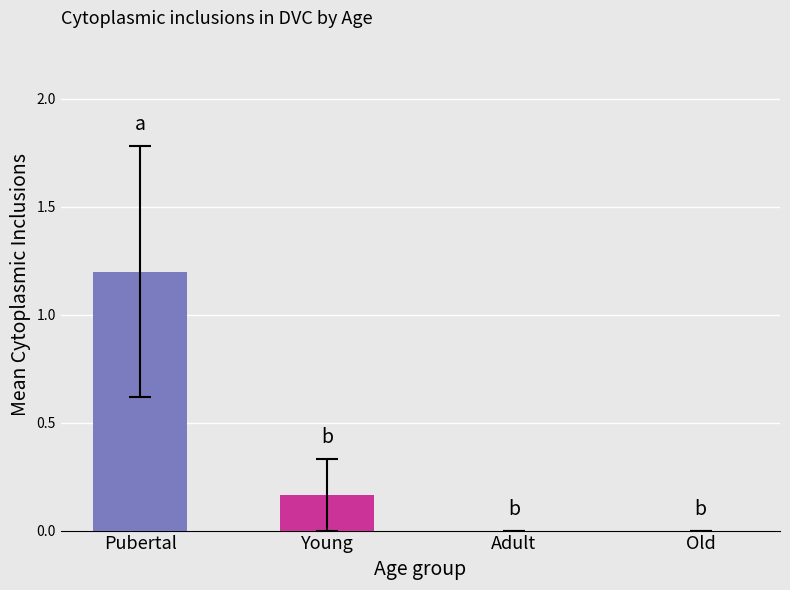

What is the greatest value displayed?

1.2